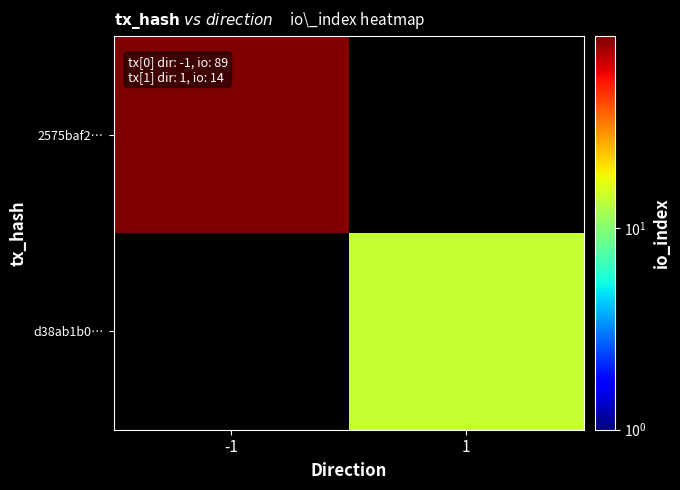

Which category has the highest value across all series?

-1